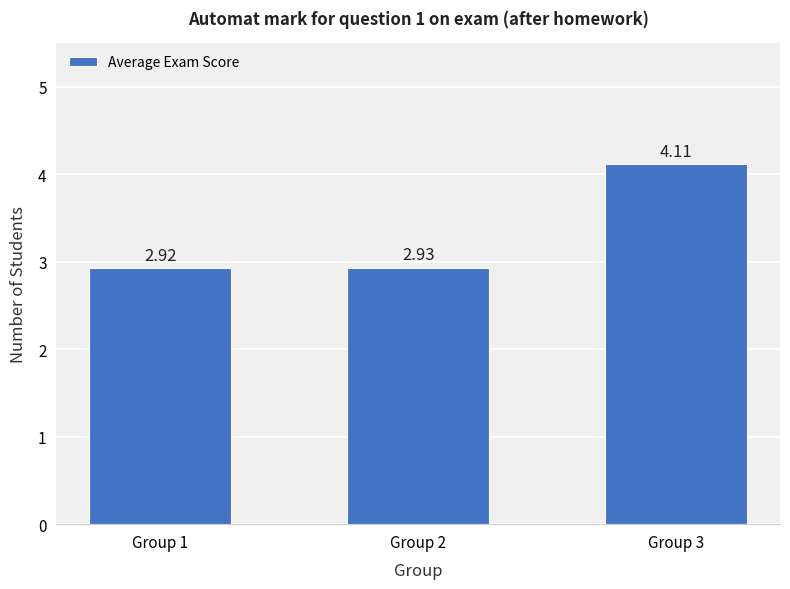

What is the difference between the maximum and minimum values?

1.2